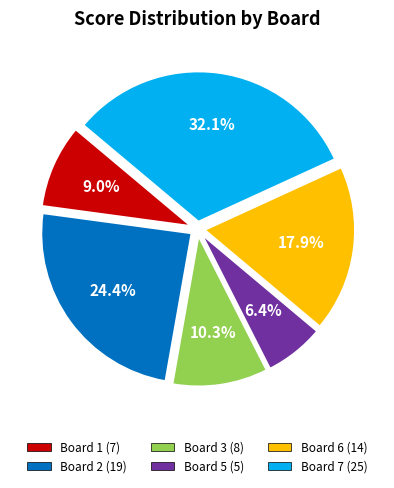

Does any single category account for the majority?

No